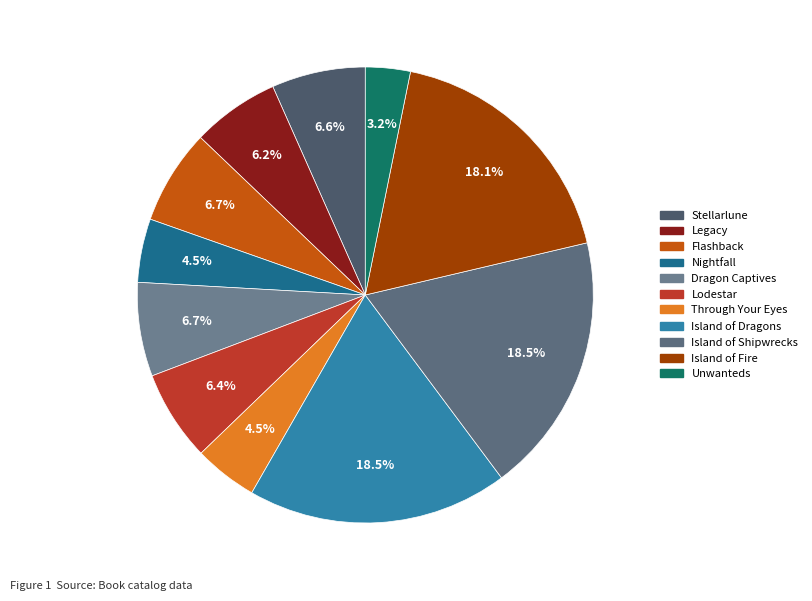

Count the number of slices in the pie.

11